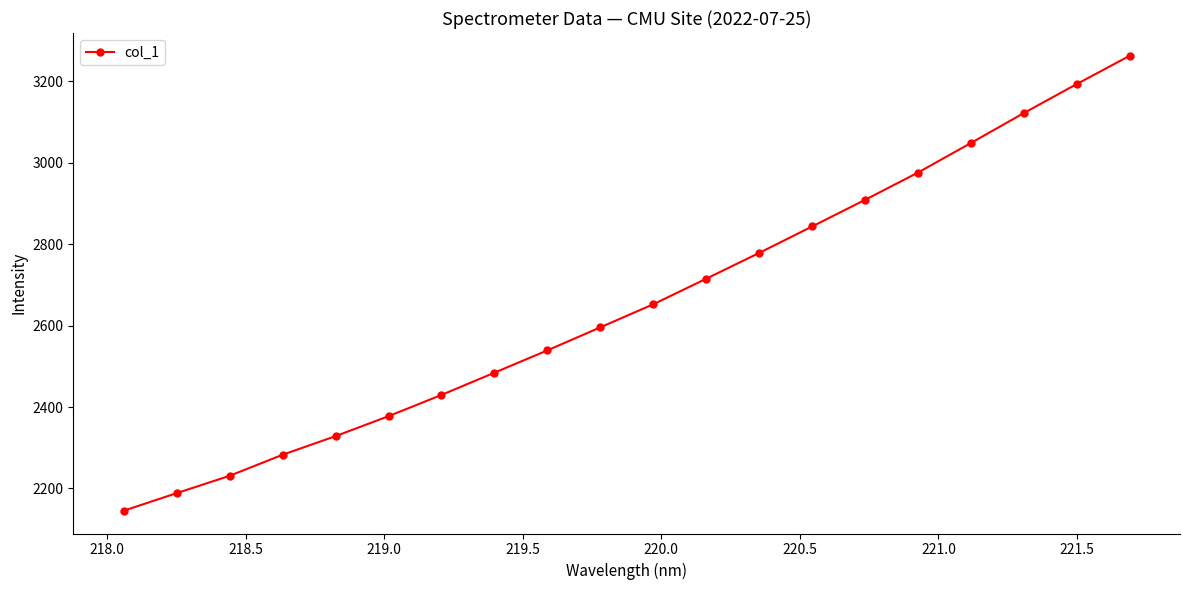

How many categories are shown in the chart?

20